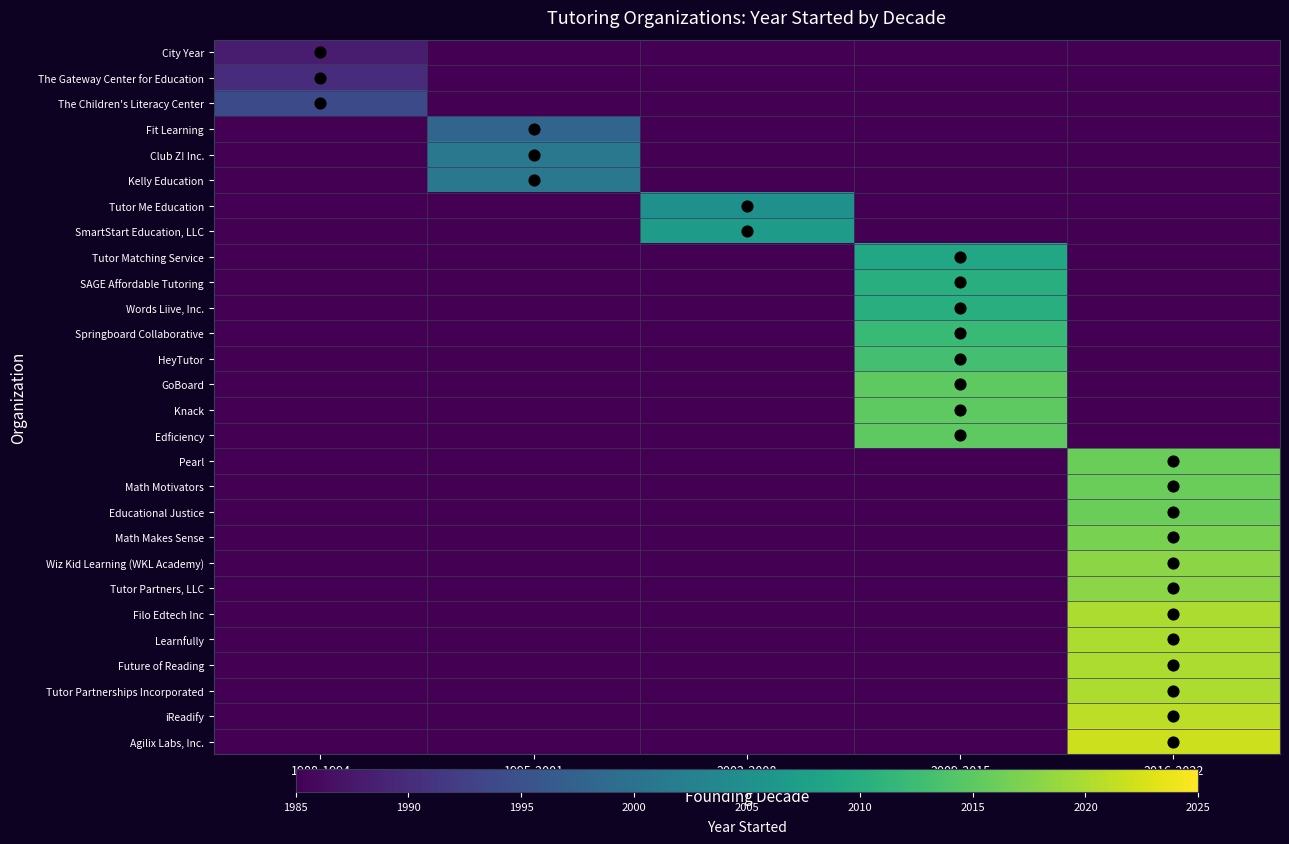

How many data points does each series have?

5